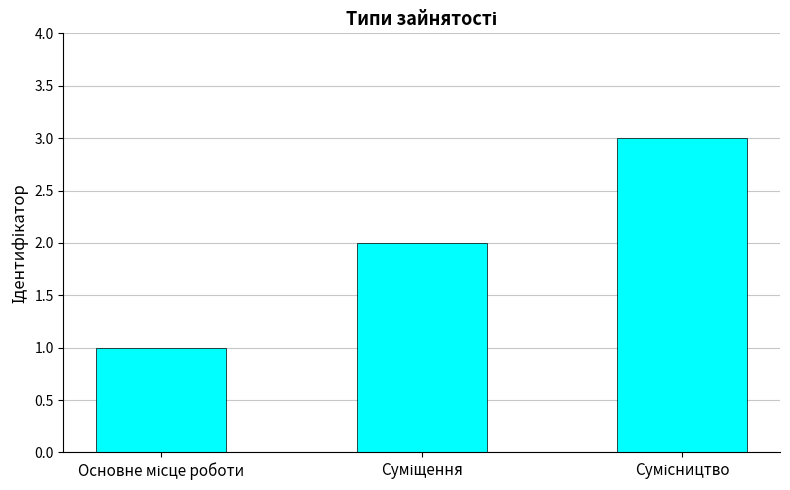

What is the maximum value shown in the chart?

3